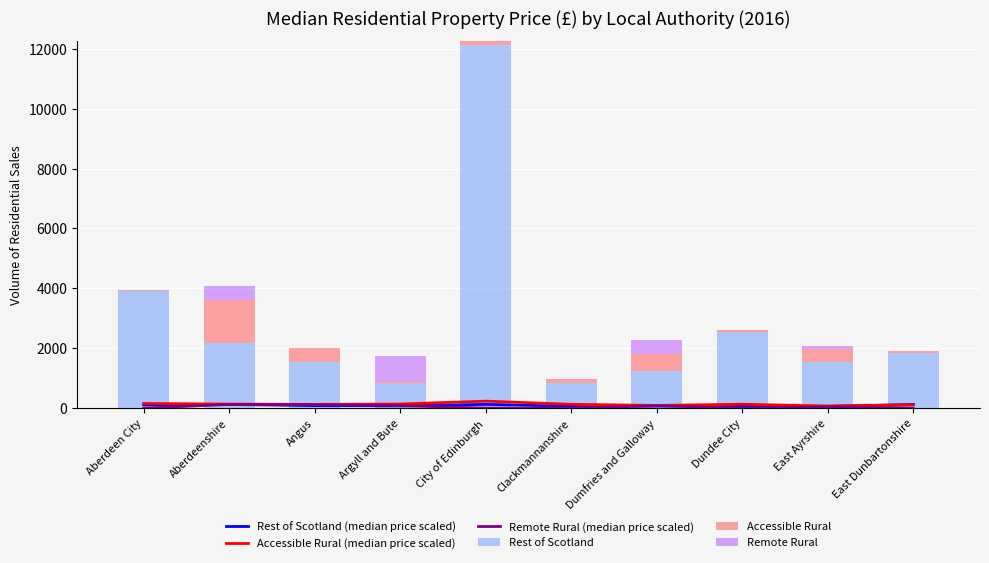

How many series are shown in this chart?

6